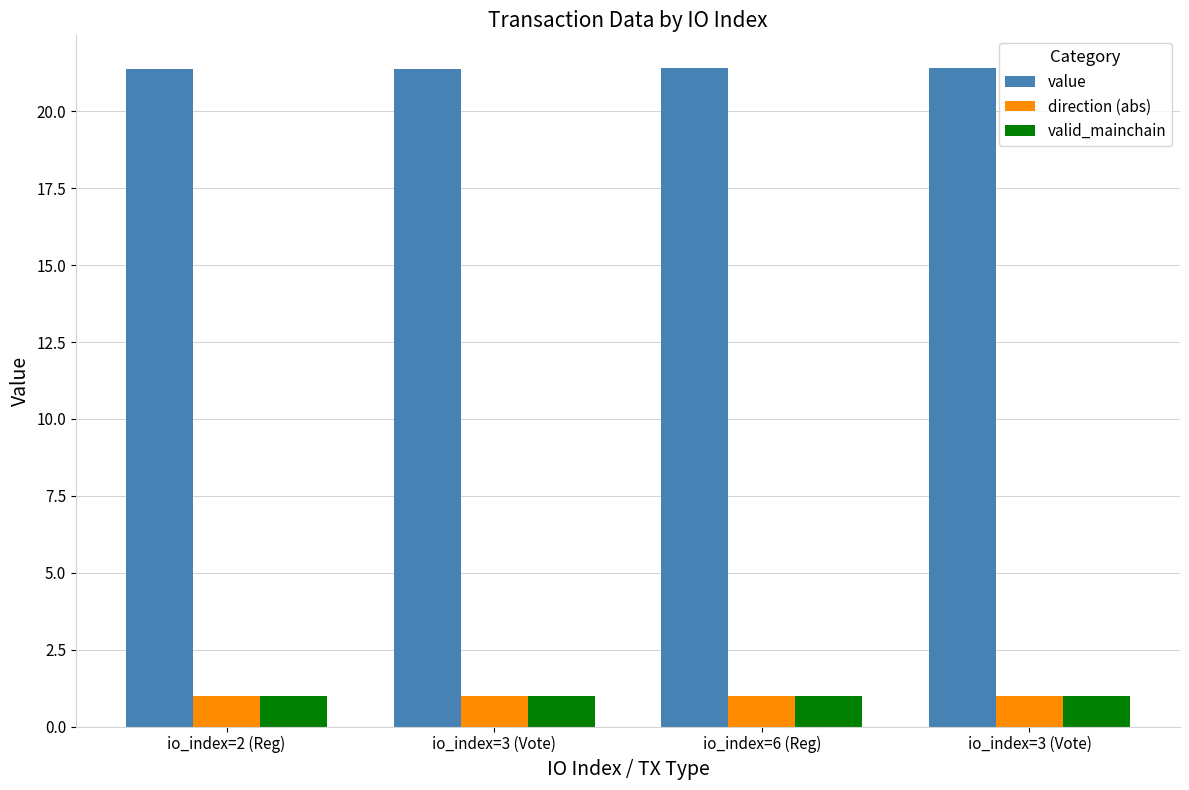

What is the total value across all series at io_index=3 (Vote)?

23.4